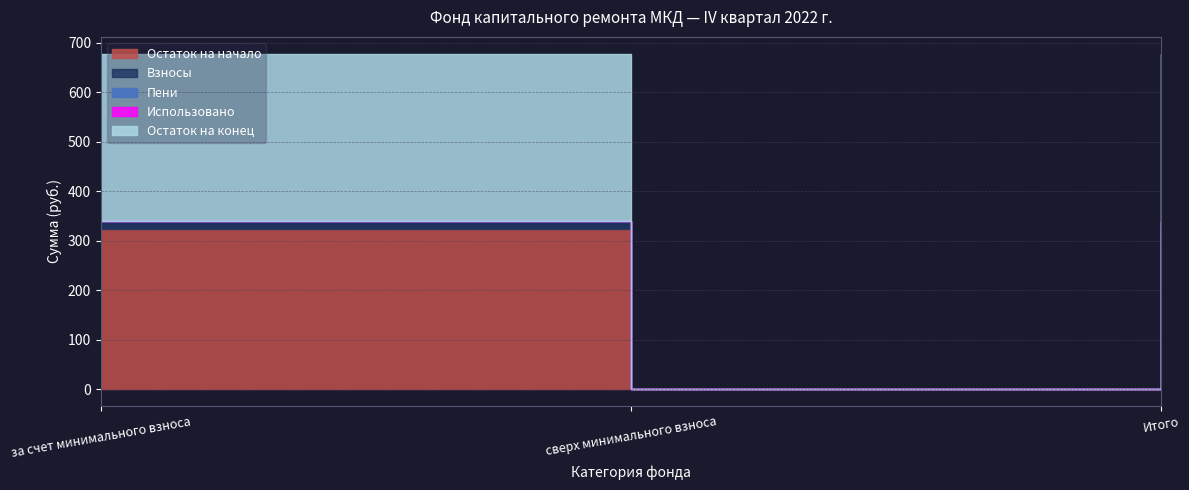

What is the average value of the Взносы series?

9.6